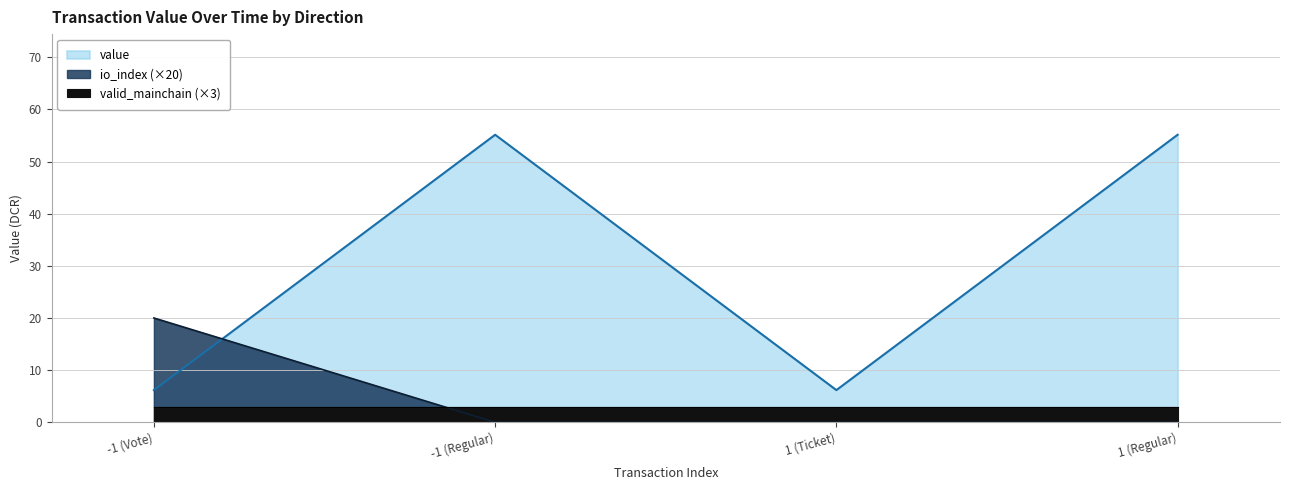

Where is value nearest to the value 30?

-1 (Vote)